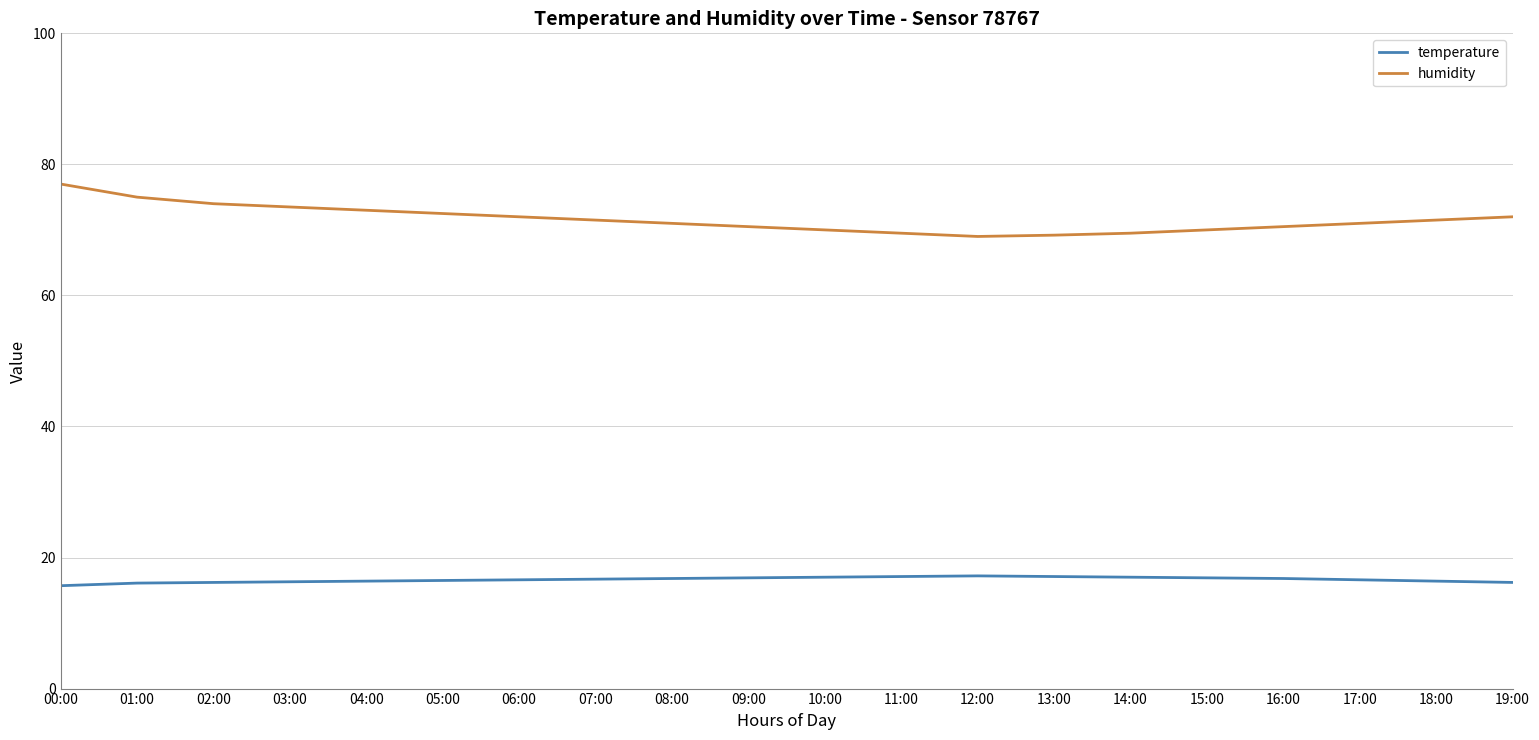

What is the highest value of the temperature series?

17.2